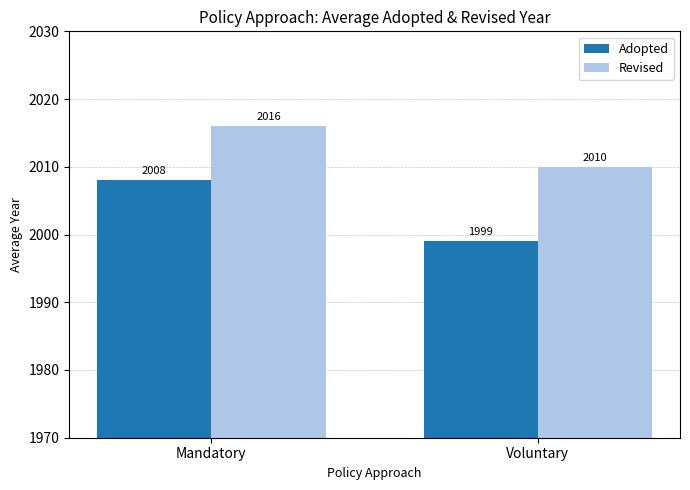

What are all the series names shown in the legend?

Adopted, Revised